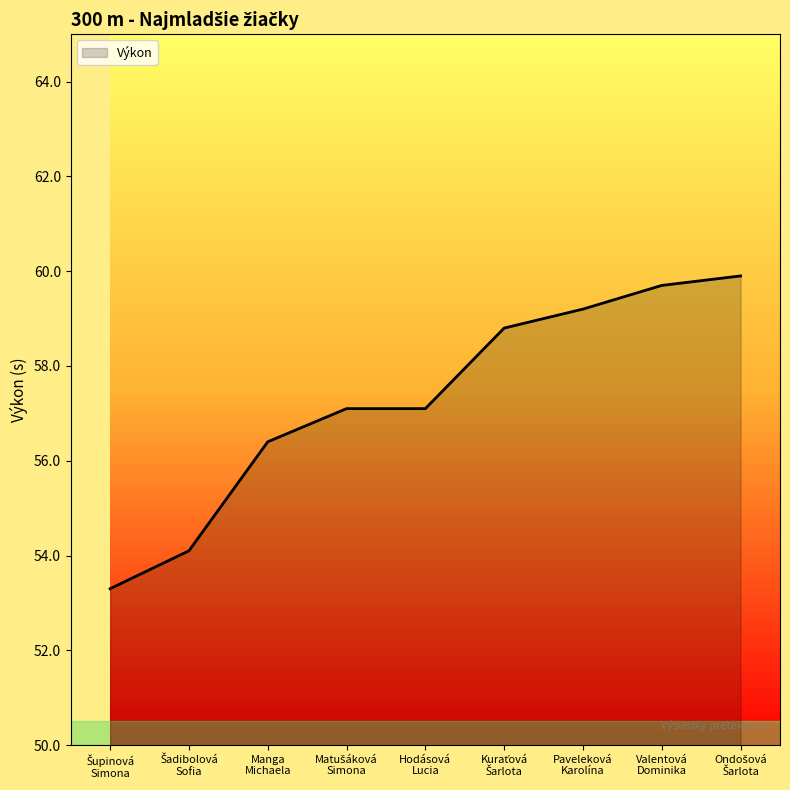

What is the greatest value displayed?

59.9